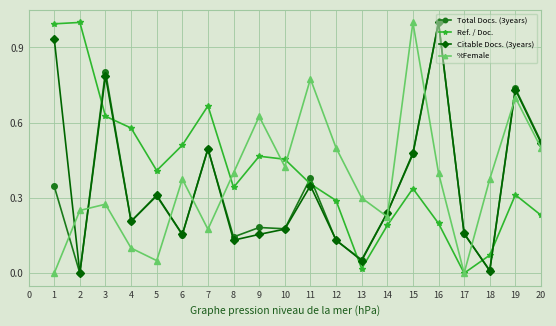

Where do Ref. / Doc. and Total Docs. (3years) first cross each other?

2 and 3